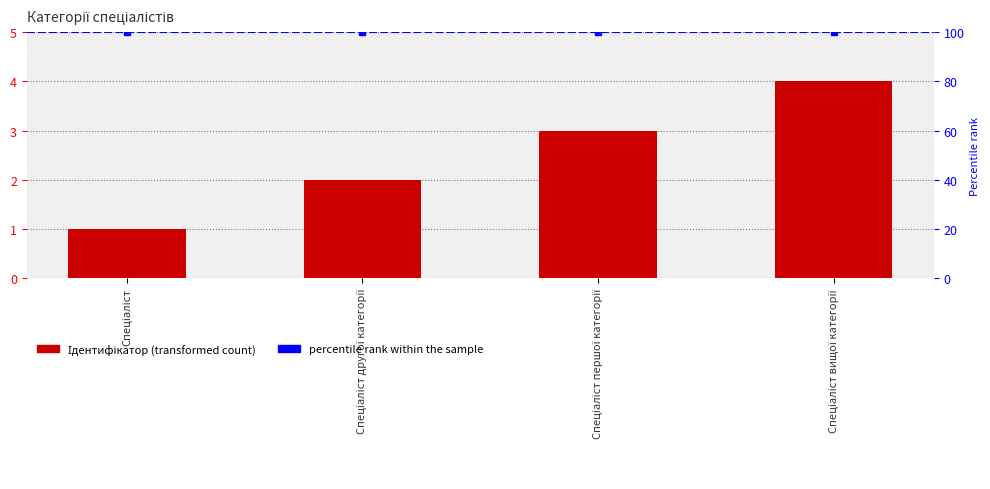

Are the bars horizontal?

No